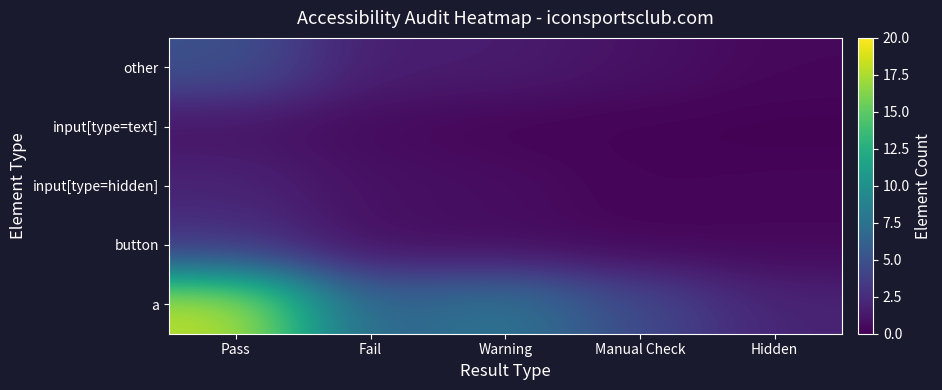

What is the total value across all series at Fail?

10.1